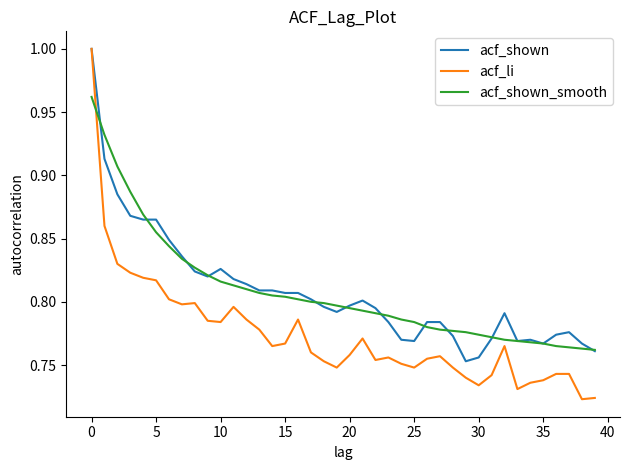

Which series has the largest range (max minus min)?

acf_li